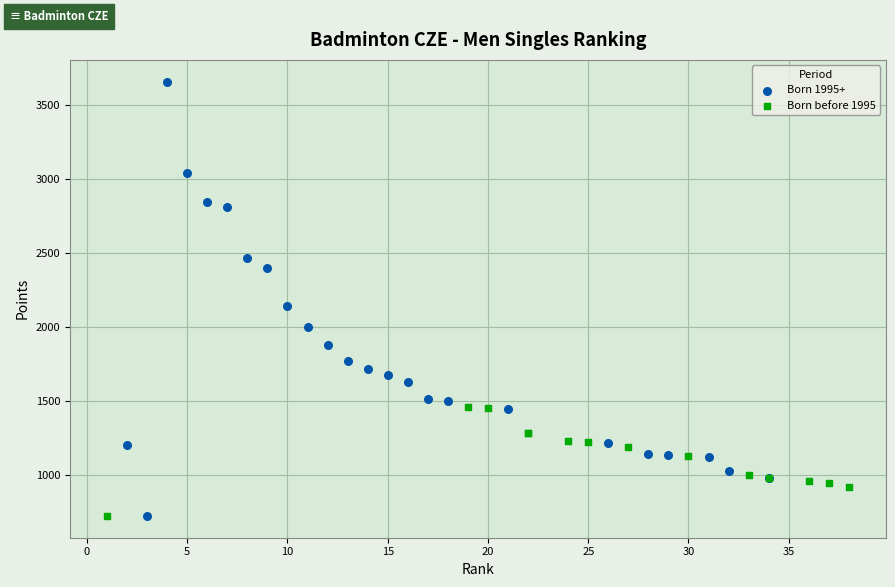

What are all the series names shown in the legend?

Born 1995+, Born before 1995